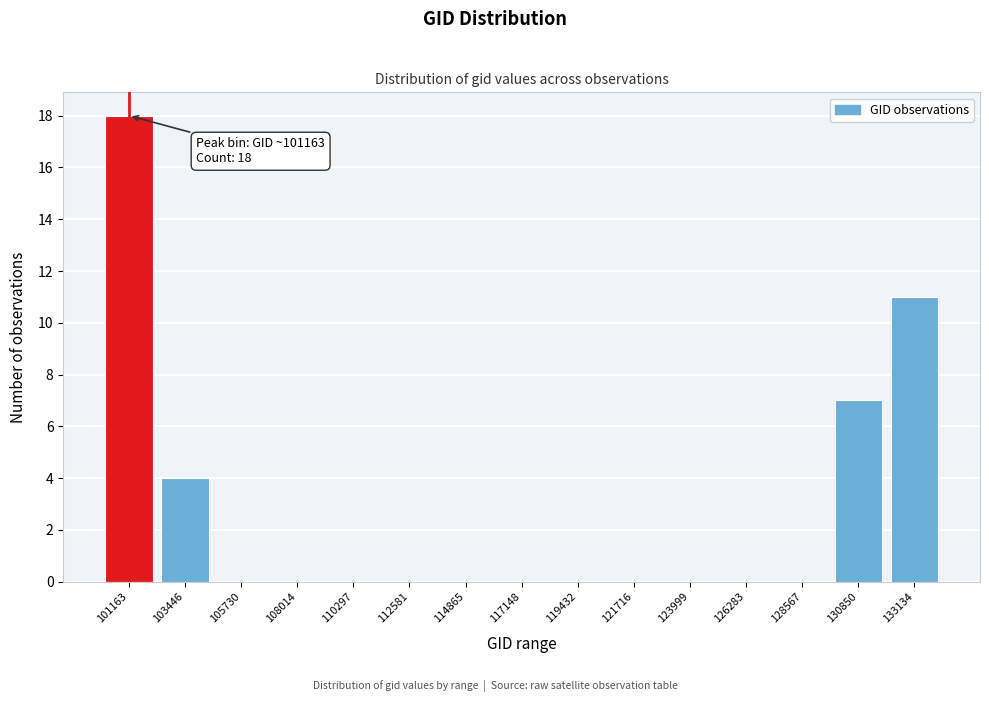

Reading right to left, extract all data points from this chart.

133134=11	130850=7	128567=0	126283=0	123999=0	121716=0	119432=0	117148=0	114865=0	112581=0	110297=0	108014=0	105730=0	103446=4	101163=18